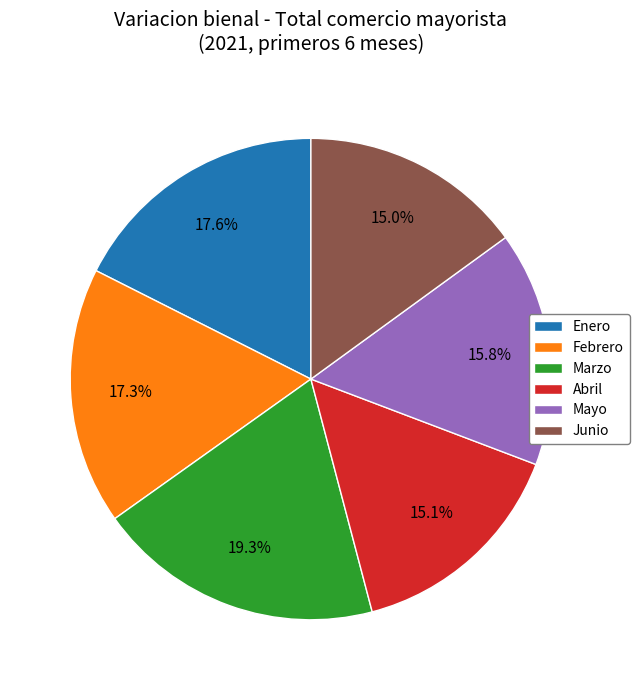

Approximately how many times larger is the value at Junio compared to Febrero?

0.9